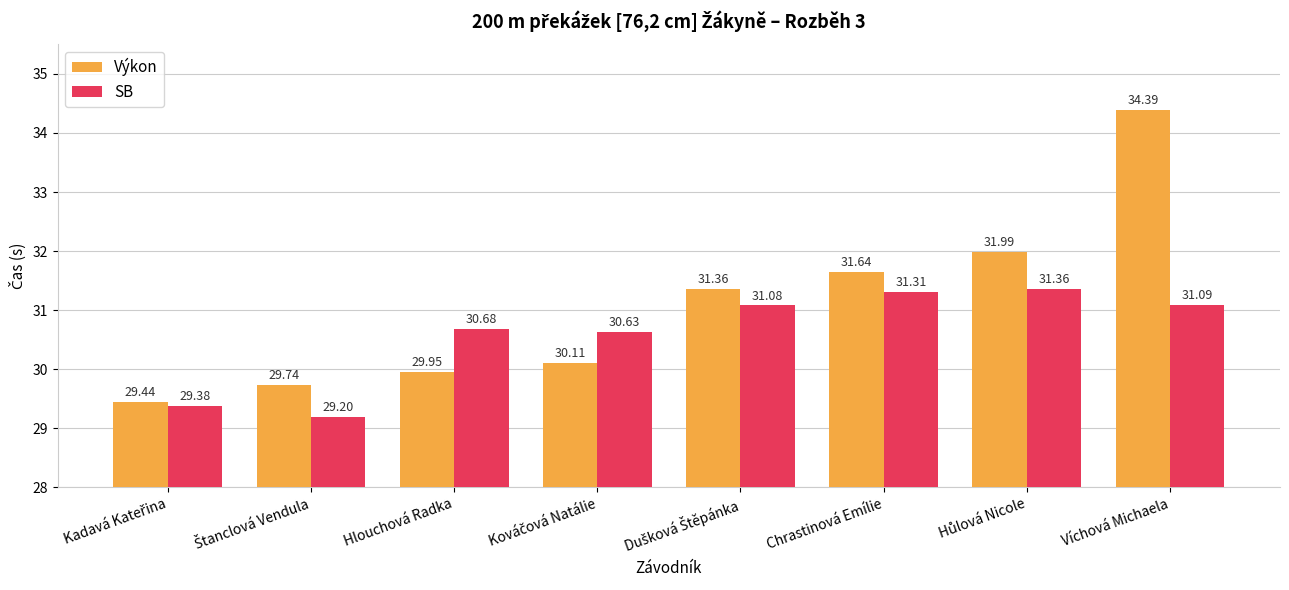

Rank the series by their maximum value, from highest to lowest.

Výkon, SB